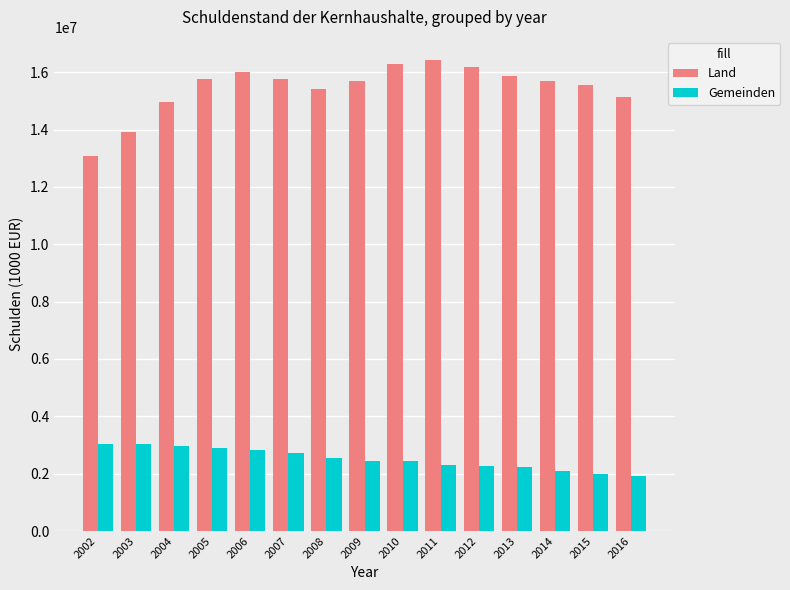

What is the approximate value of Land at 2008, to the nearest 100?

15398500